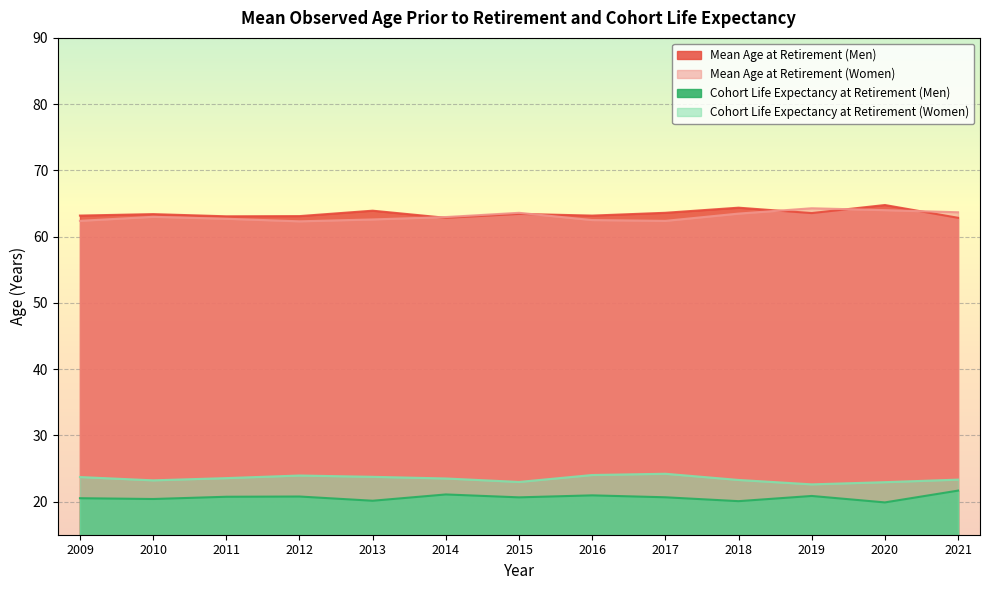

Is it true that Mean Age at Retirement (Women) equals 63.5 at 2018?

True